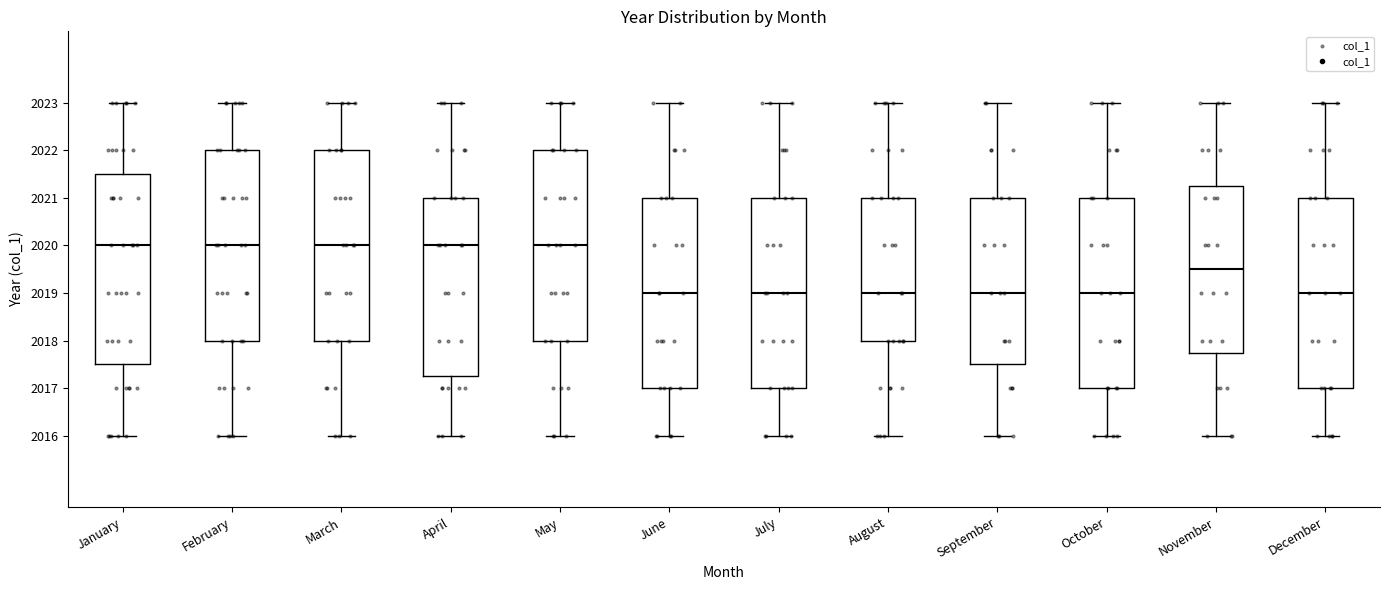

Reading left to right, read every box against the y-axis: the position of its median line, the range the box covers, and the ends of its whiskers. The values are not printed on the chart, so give them approximately, as read against the axis.

January: median 2020.0, box 2017.5 to 2021.5, whiskers 2016.0 to 2023.0
February: median 2020.0, box 2018.0 to 2022.0, whiskers 2016.0 to 2023.0
March: median 2020.0, box 2018.0 to 2022.0, whiskers 2016.0 to 2023.0
April: median 2020.0, box 2017.3 to 2021.0, whiskers 2016.0 to 2023.0
May: median 2020.0, box 2018.0 to 2022.0, whiskers 2016.0 to 2023.0
June: median 2019.0, box 2017.0 to 2021.0, whiskers 2016.0 to 2023.0
July: median 2019.0, box 2017.0 to 2021.0, whiskers 2016.0 to 2023.0
August: median 2019.0, box 2018.0 to 2021.0, whiskers 2016.0 to 2023.0
September: median 2019.0, box 2017.5 to 2021.0, whiskers 2016.0 to 2023.0
October: median 2019.0, box 2017.0 to 2021.0, whiskers 2016.0 to 2023.0
November: median 2019.5, box 2017.8 to 2021.3, whiskers 2016.0 to 2023.0
December: median 2019.0, box 2017.0 to 2021.0, whiskers 2016.0 to 2023.0